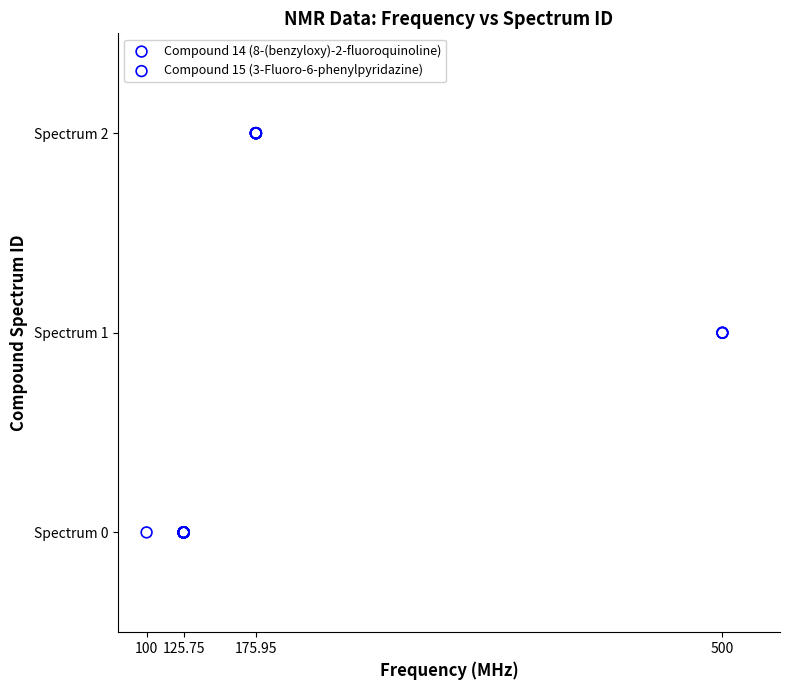

What are all the series names shown in the legend?

Compound 14 (8-(benzyloxy)-2-fluoroquinoline), Compound 15 (3-Fluoro-6-phenylpyridazine)